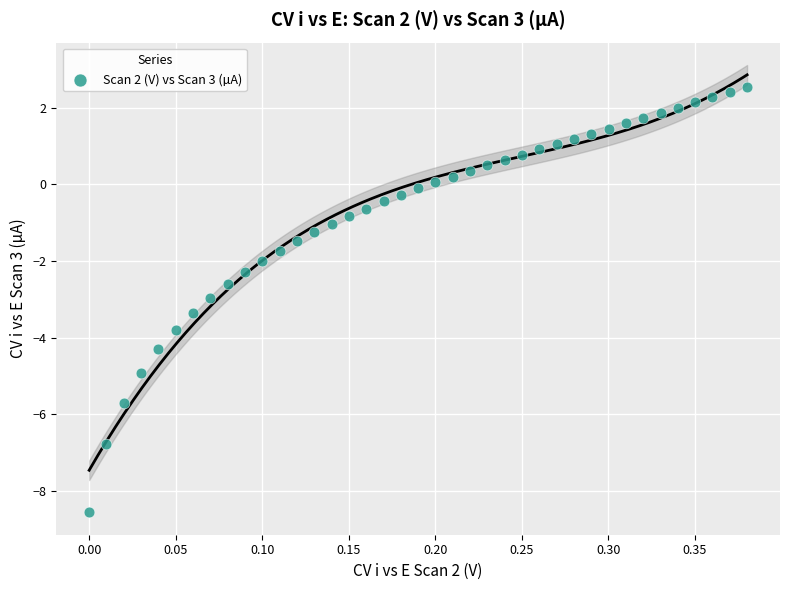

What is the range of X values (max minus min)?

0.4